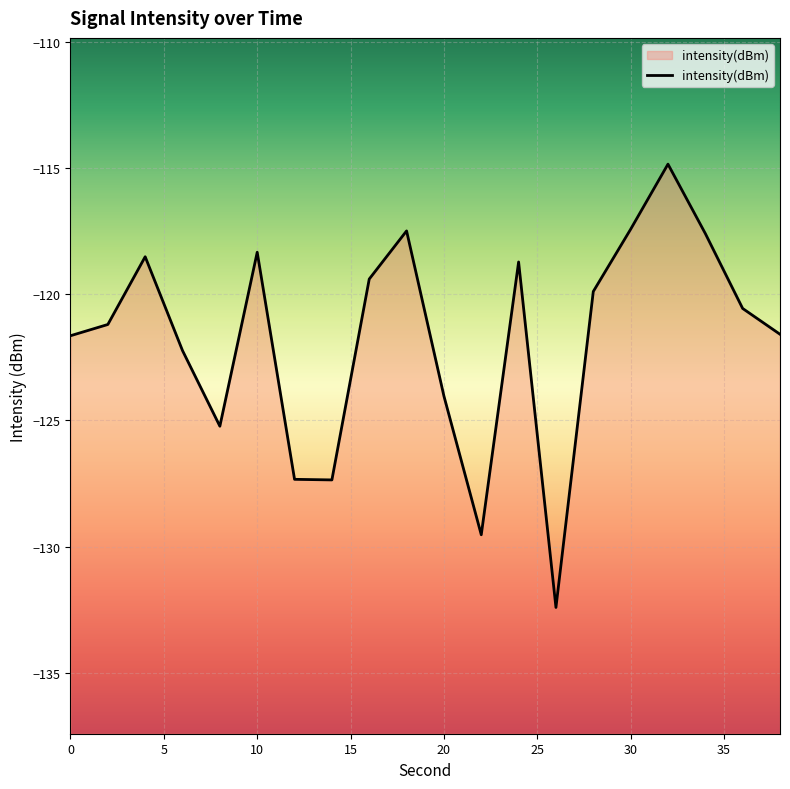

Rank the categories by value from highest to lowest.

32, 30, 18, 34, 10, 4, 24, 16, 28, 36, 2, 38, 0, 6, 20, 8, 12, 14, 22, 26